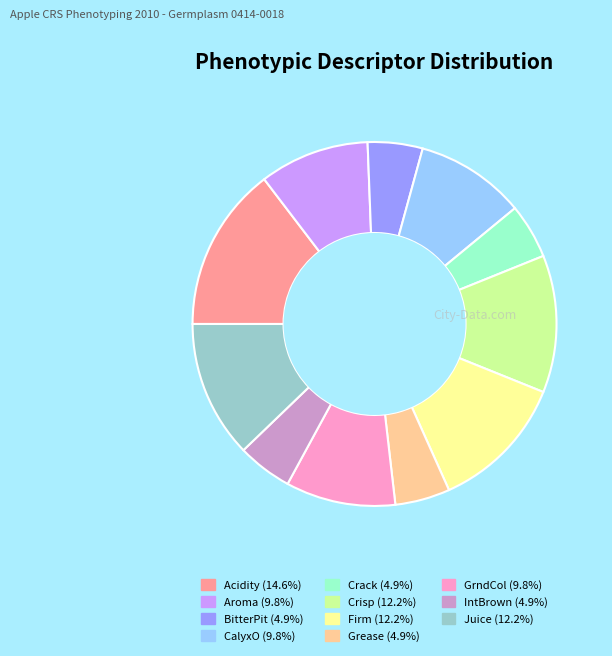

Is it true that Crisp is 12% of the pie?

True